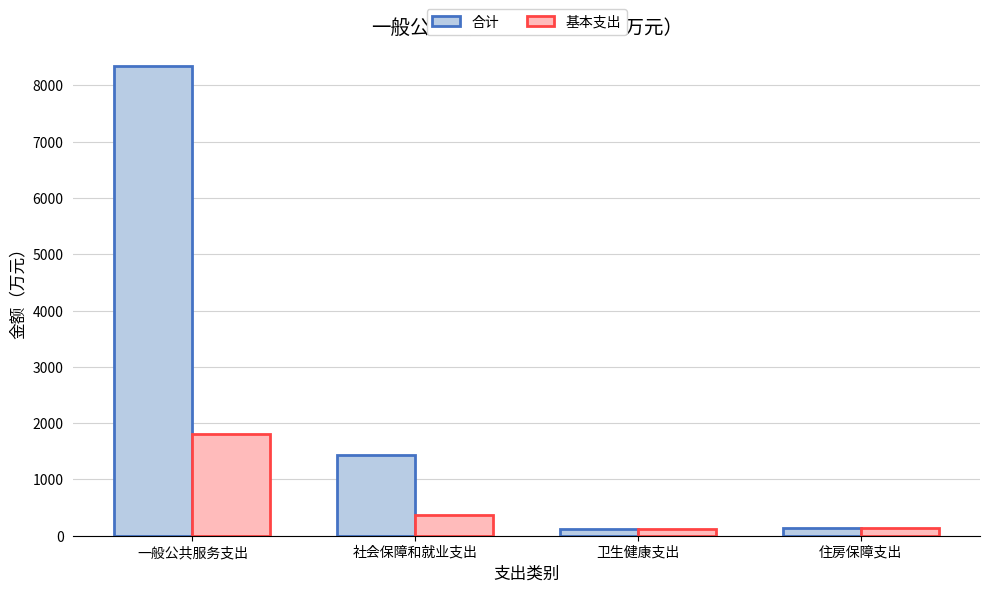

Which series has the widest spread of values?

合计